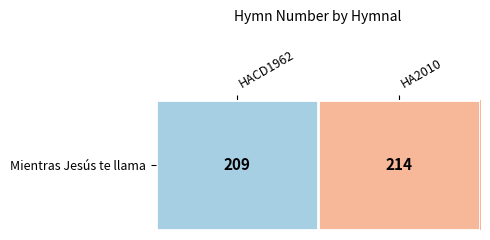

Approximately how many times larger is the value at HA2010 compared to HACD1962?

1.0